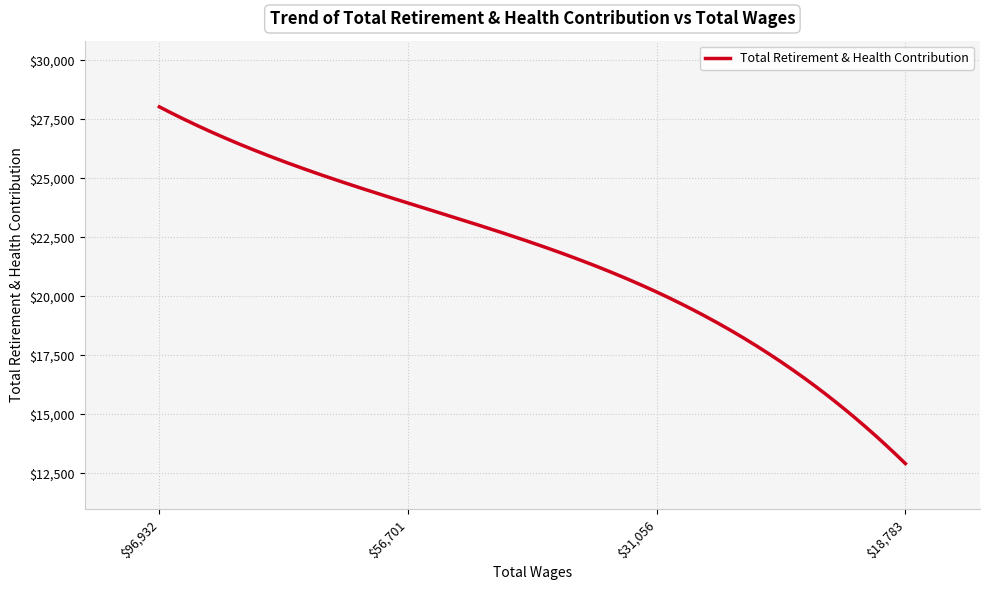

What is the minimum value shown in the chart?

12917.0